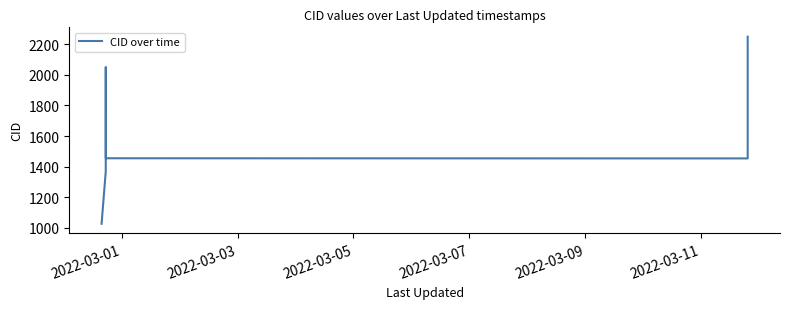

True or false: there are more than 2 points higher than both neighbors.

False